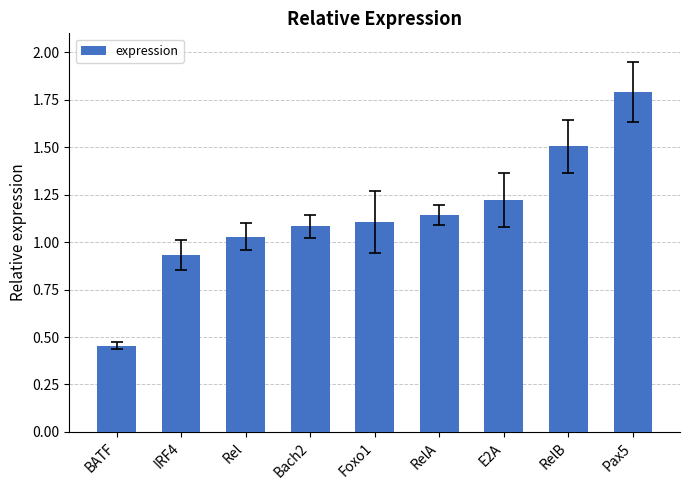

Does the chart contain any negative values?

No